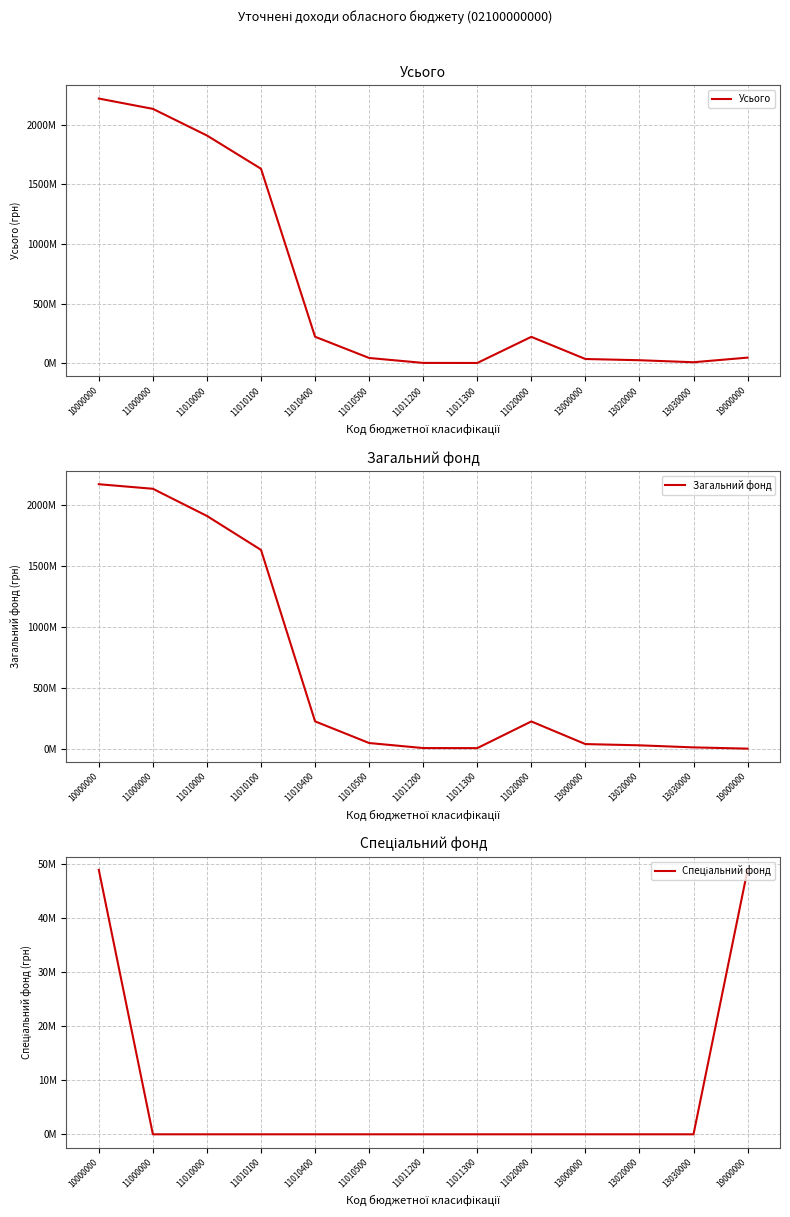

At which label is Спеціальний фонд closest to 24500000?

10000000